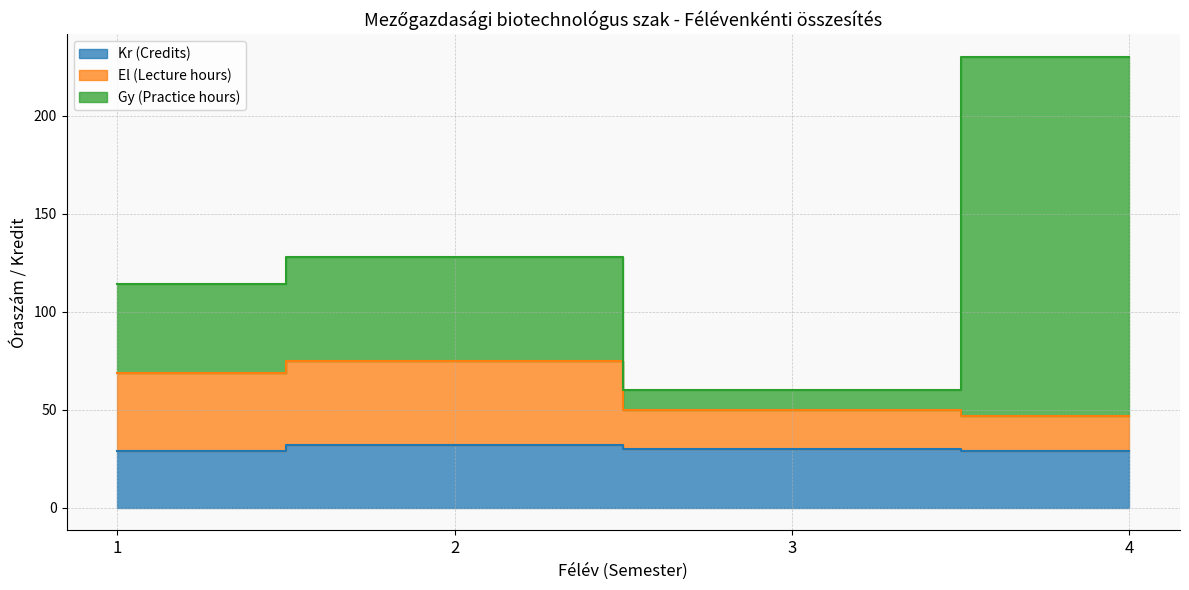

Which series changed the most between 2 and 3?

Gy (Practice hours)